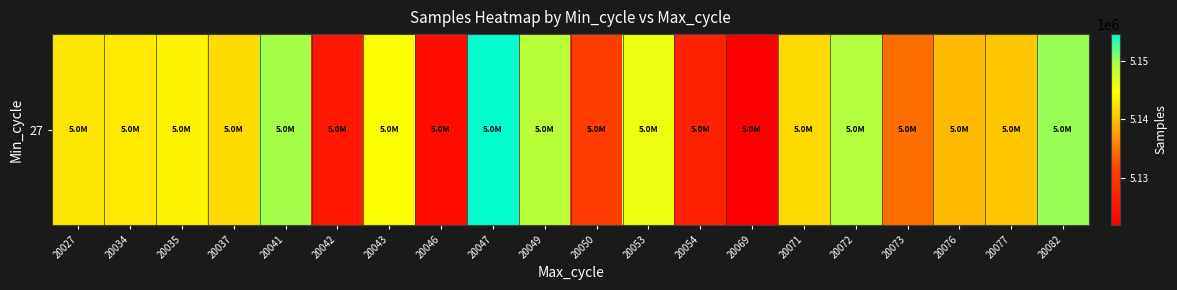

At which category does the chart reach its peak across all series?

20047